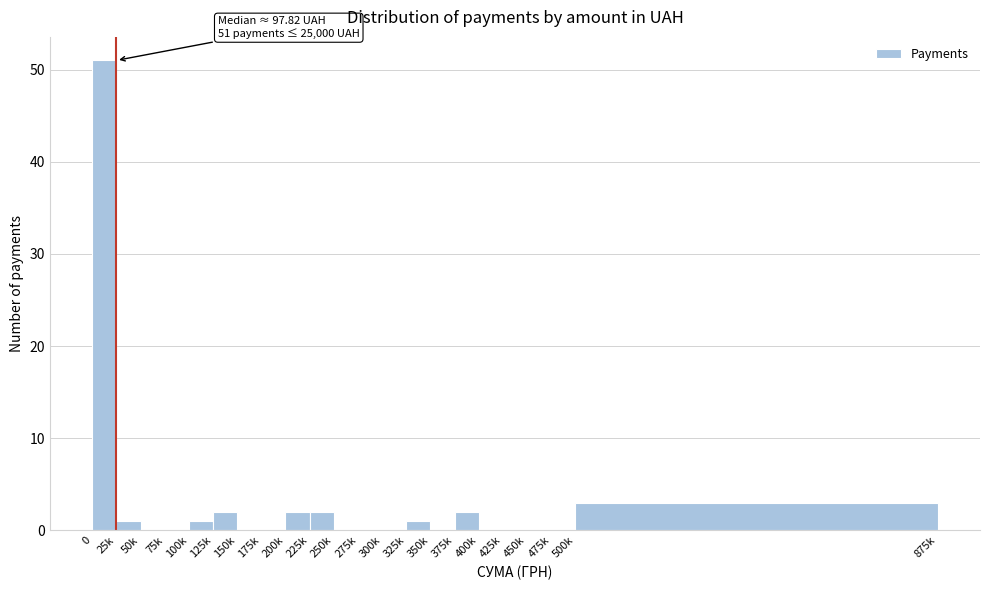

Reading right to left, list all the values displayed in this chart.

500k=3	475k=0	450k=0	425k=0	400k=0	375k=2	350k=0	325k=1	300k=0	275k=0	250k=0	225k=2	200k=2	175k=0	150k=0	125k=2	100k=1	75k=0	50k=0	25k=1	0=51